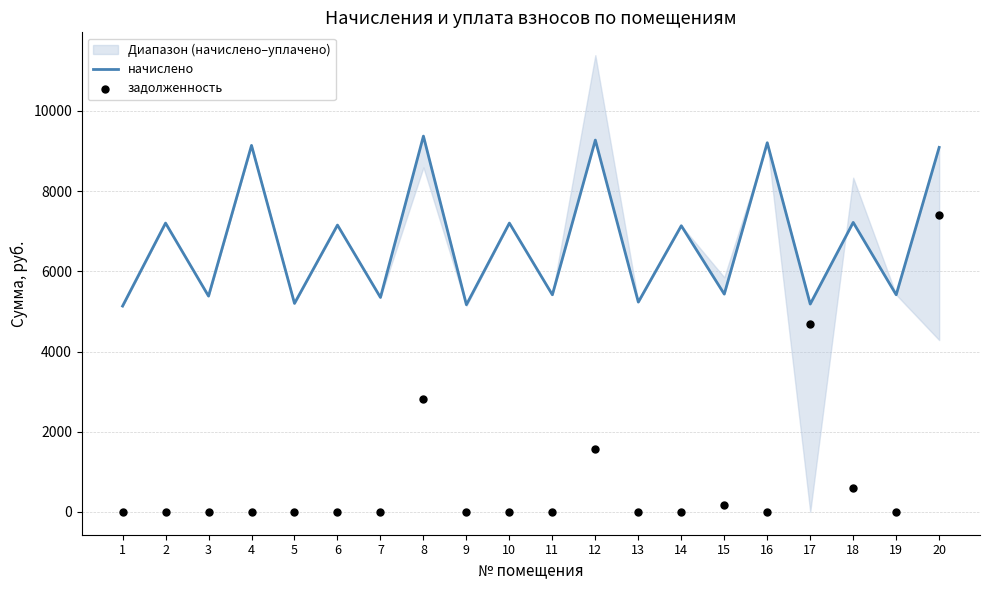

Which series has the largest Y range (max minus min)?

задолженность